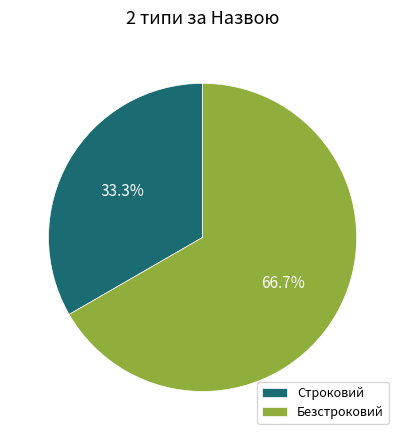

What percentage do Строковий and Безстроковий together represent?

100.0%